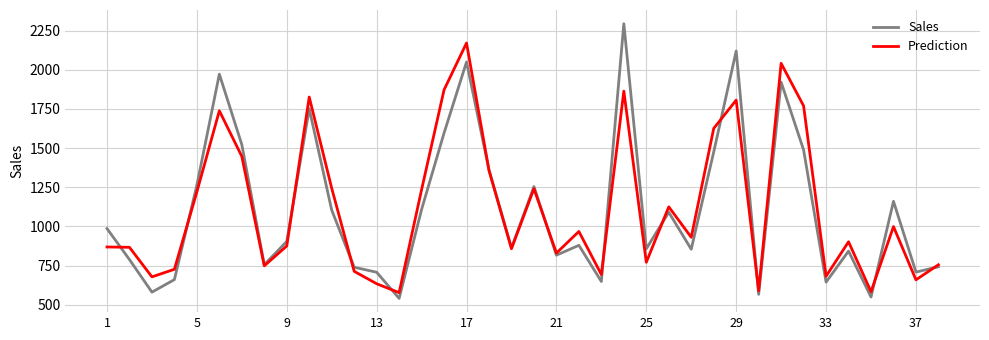

What is the difference between the maximum and minimum values in the Prediction series?

1594.3